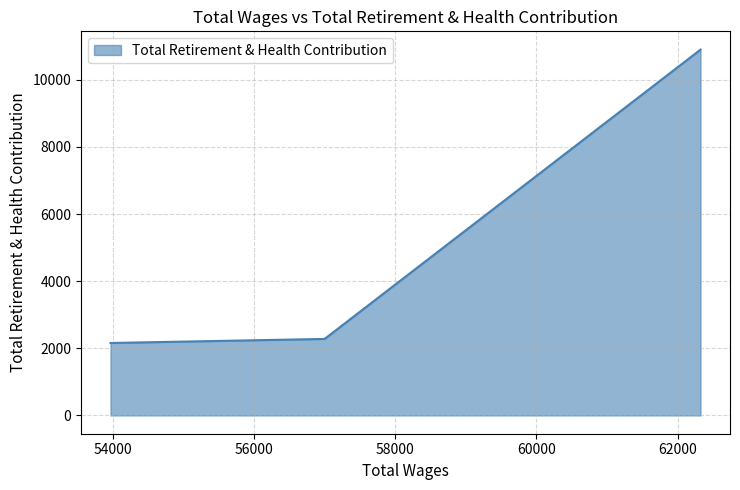

Approximately how many times larger is the value at 53972.0 compared to 57003.0?

0.9